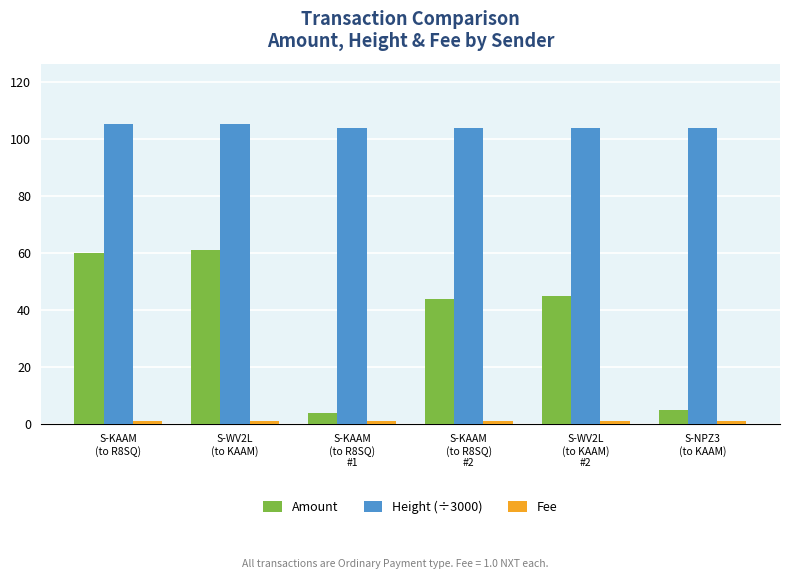

Which series has the largest total across all categories?

Height (÷3000)